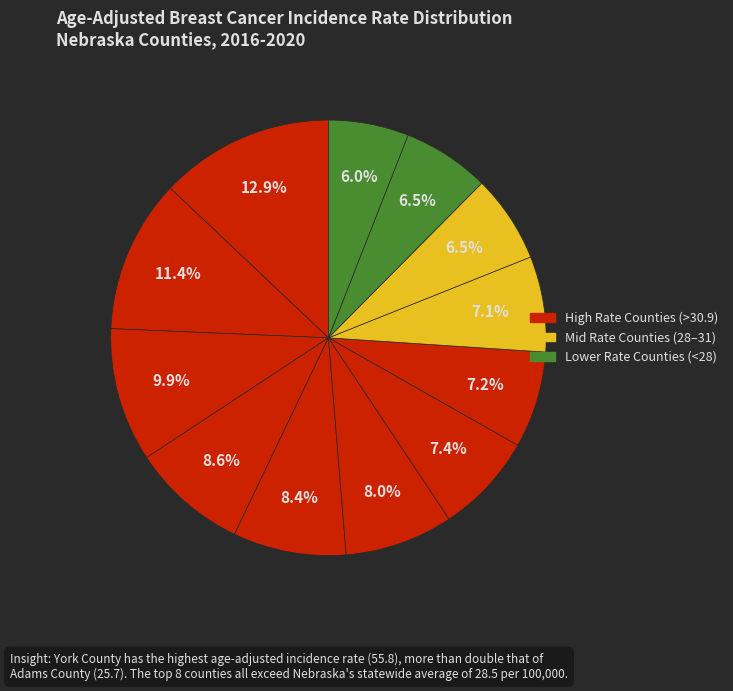

What is the smallest slice in the pie chart?

Adams County